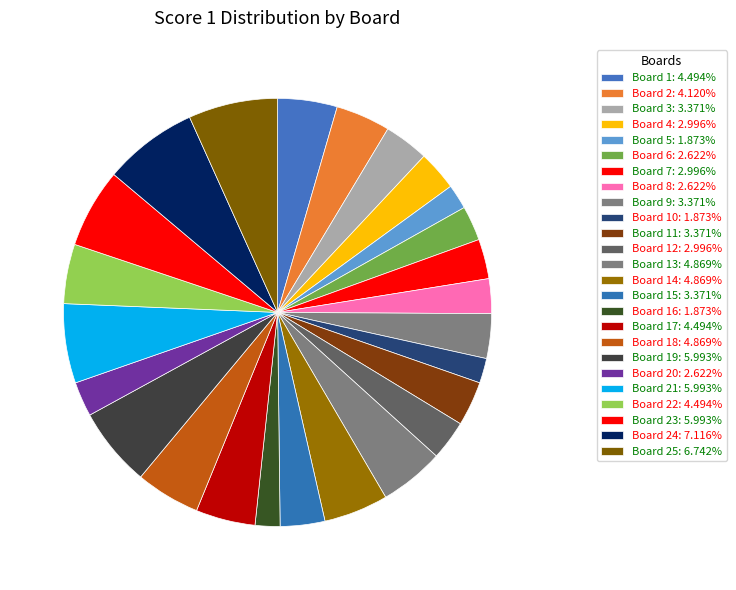

Count the number of slices in the pie.

25